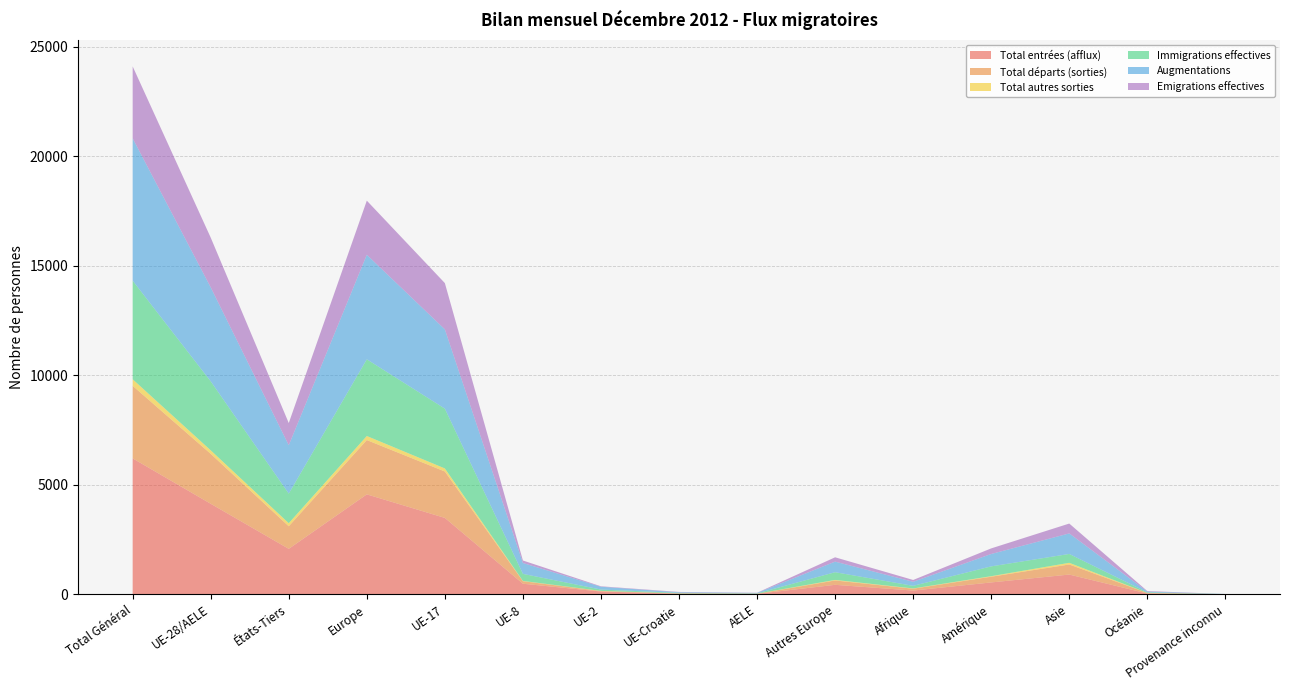

Reading left to right, what are all the values shown in this chart?

Total entrées (afflux): Total Général=6204	UE-28/AELE=4131	États-Tiers=2073	Europe=4561	UE-17=3486	UE-8=480	UE-2=124	UE-Croatie=24	AELE=17	Autres Europe=430	Afrique=168	Amérique=539	Asie=899	Océanie=33	Provenance inconnu=4
Total départs (sorties): Total Général=3313	UE-28/AELE=2281	États-Tiers=1032	Europe=2480	UE-17=2119	UE-8=116	UE-2=22	UE-Croatie=16	AELE=8	Autres Europe=199	Afrique=85	Amérique=262	Asie=460	Océanie=26	Provenance inconnu=0
Total autres sorties: Total Général=299	UE-28/AELE=160	États-Tiers=139	Europe=185	UE-17=140	UE-8=12	UE-2=7	UE-Croatie=0	AELE=1	Autres Europe=25	Afrique=12	Amérique=24	Asie=76	Océanie=2	Provenance inconnu=0
Immigrations effectives: Total Général=4503	UE-28/AELE=3151	États-Tiers=1352	Europe=3503	UE-17=2730	UE-8=323	UE-2=61	UE-Croatie=23	AELE=14	Autres Europe=352	Afrique=119	Amérique=448	Asie=405	Océanie=25	Provenance inconnu=3
Augmentations: Total Général=6499	UE-28/AELE=4290	États-Tiers=2209	Europe=4773	UE-17=3620	UE-8=495	UE-2=128	UE-Croatie=27	AELE=20	Autres Europe=483	Afrique=184	Amérique=565	Asie=938	Océanie=35	Provenance inconnu=4
Emigrations effectives: Total Général=3286	UE-28/AELE=2273	États-Tiers=1013	Europe=2471	UE-17=2113	UE-8=115	UE-2=21	UE-Croatie=16	AELE=8	Autres Europe=198	Afrique=84	Amérique=256	Asie=450	Océanie=25	Provenance inconnu=0